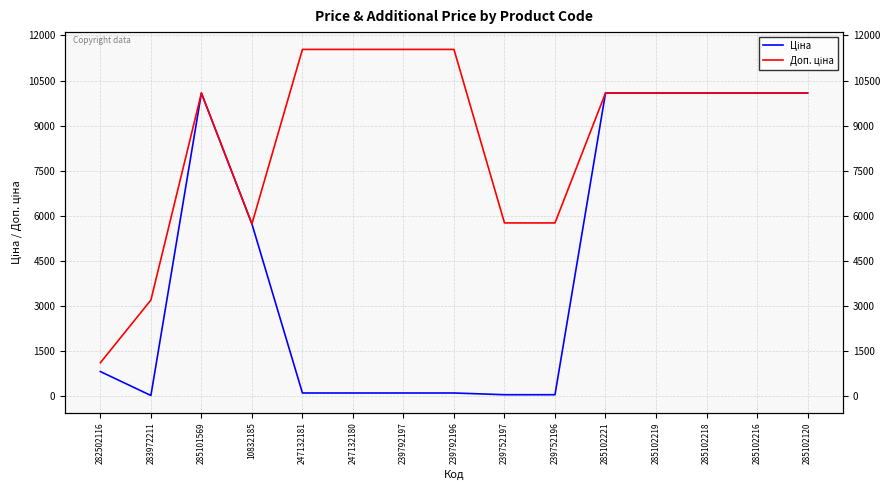

What is the minimum value for Ціна?

32.0